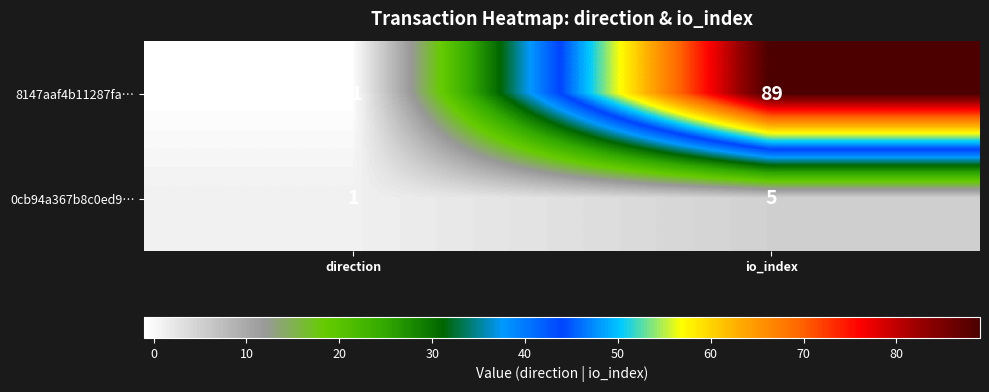

Which series has the largest total across all categories?

8147aaf4b11287fa…